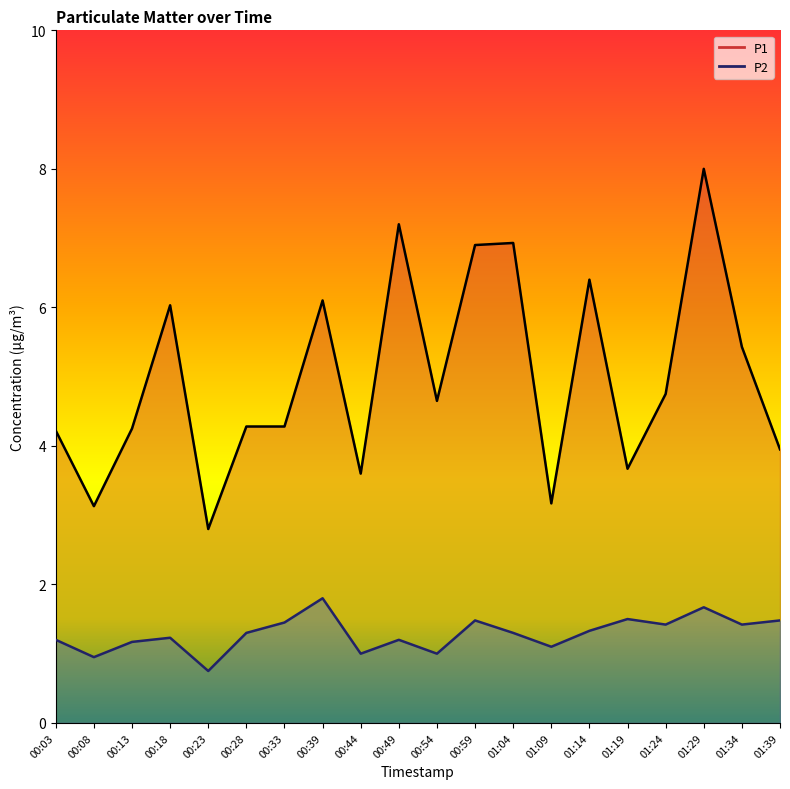

How many interior local valleys does the P1 series have?

6